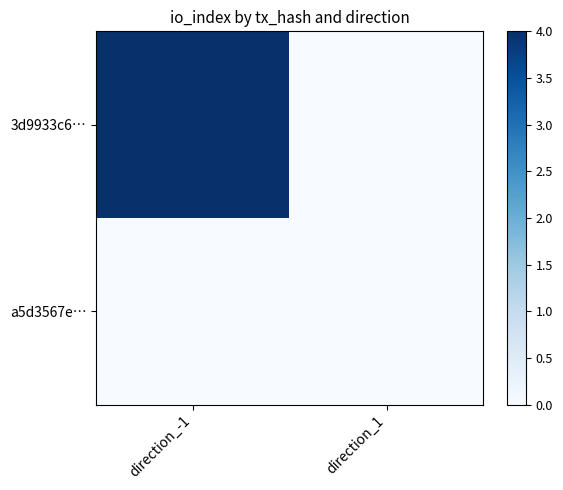

Reading right to left, transcribe all the data shown in this chart.

3d9933c6…: direction_1=0	direction_-1=4
a5d3567e…: direction_1=0	direction_-1=0